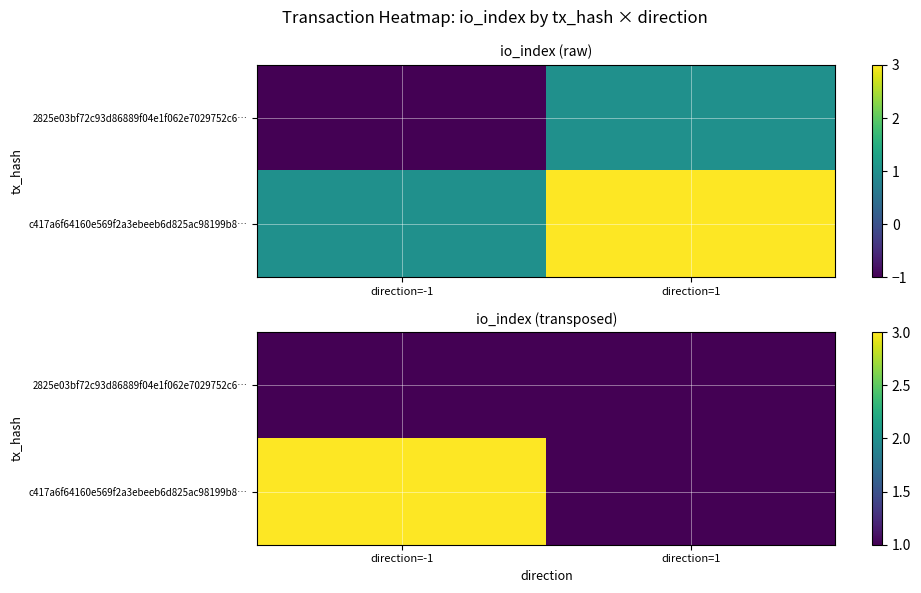

At which label does c417a6f64160e569f2a3ebeeb6d825ac98199b8… reach its peak?

direction=-1